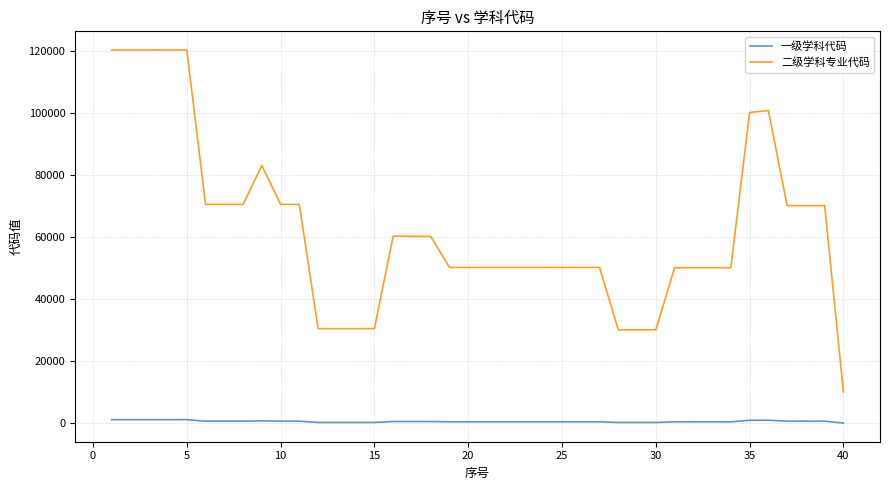

What are all the series names shown in the legend?

一级学科代码, 二级学科专业代码